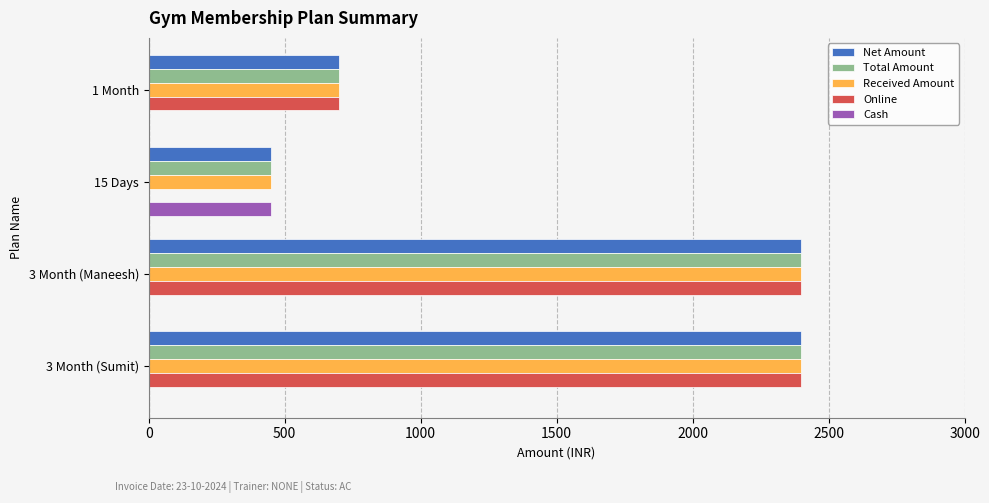

What is the sum of all Cash values?

450